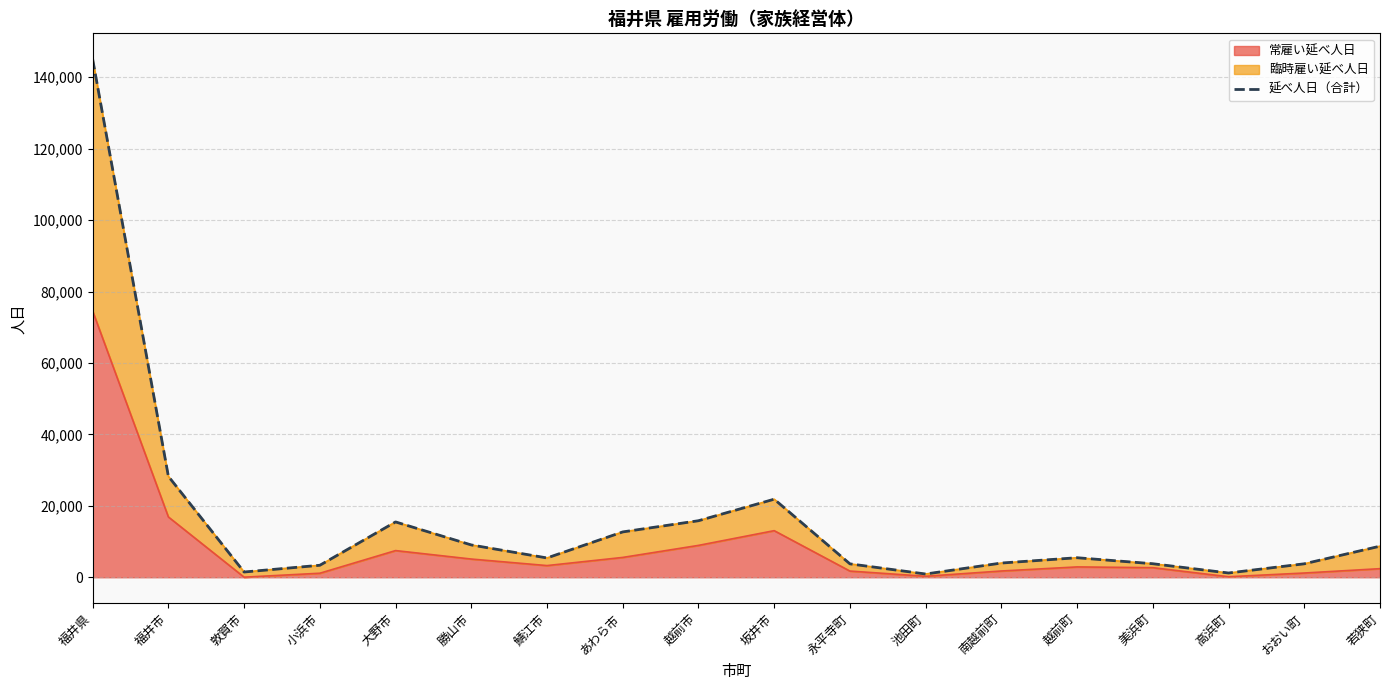

Reading right to left, what are all the values shown in this chart?

若狭町=8709	おおい町=3773	高浜町=1195	美浜町=3792	越前町=5473	南越前町=3986	池田町=912	永平寺町=3757	坂井市=21862	越前市=15833	あわら市=12698	鯖江市=5408	勝山市=9052	大野市=15496	小浜市=3362	敦賀市=1474	福井市=28261	福井県=145043